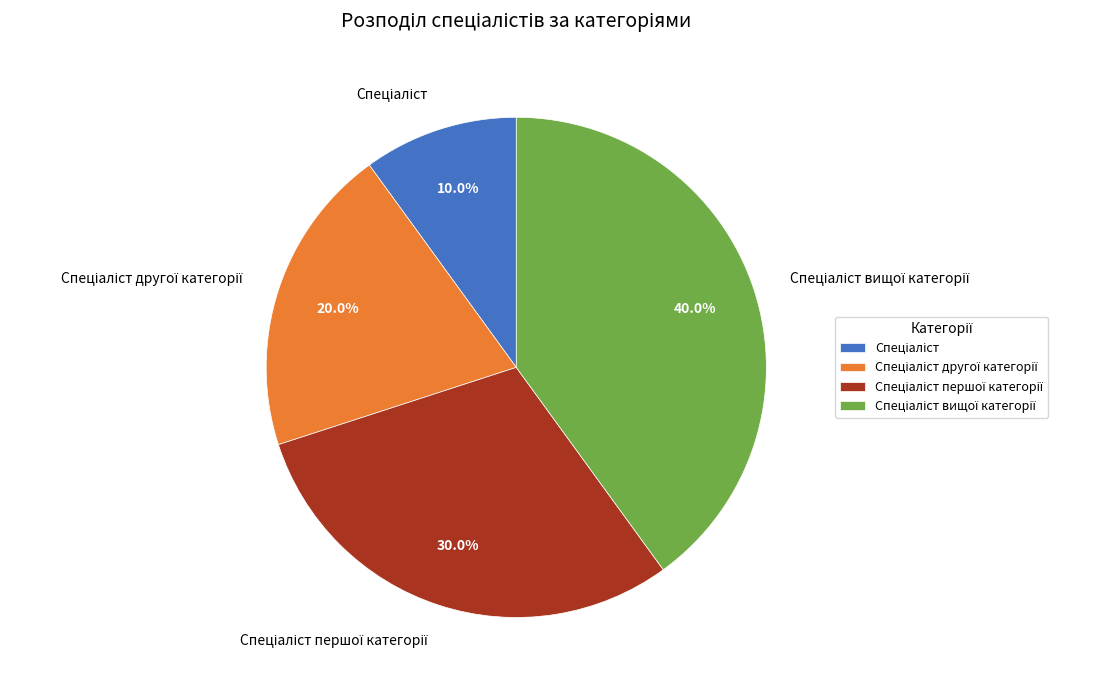

Does any single category account for the majority?

No